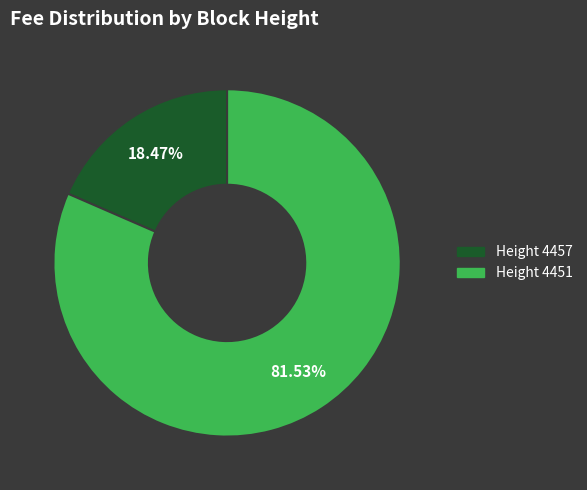

Count the number of slices in the pie.

2